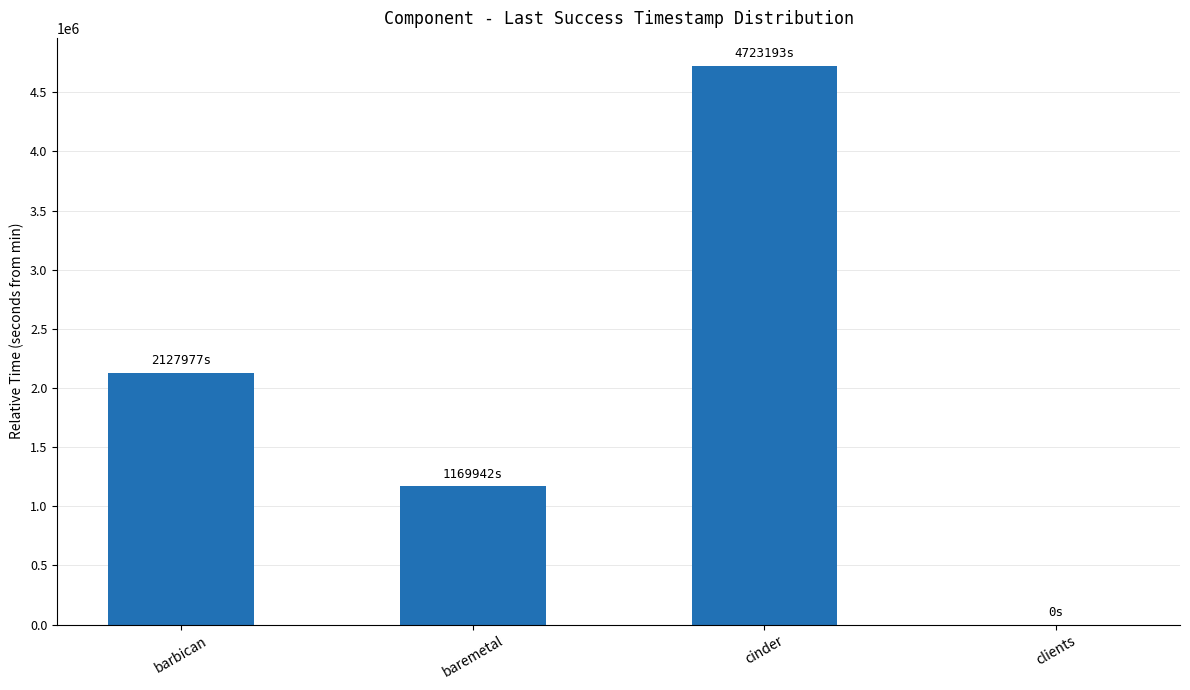

What is the sum of all values?

8021111.4